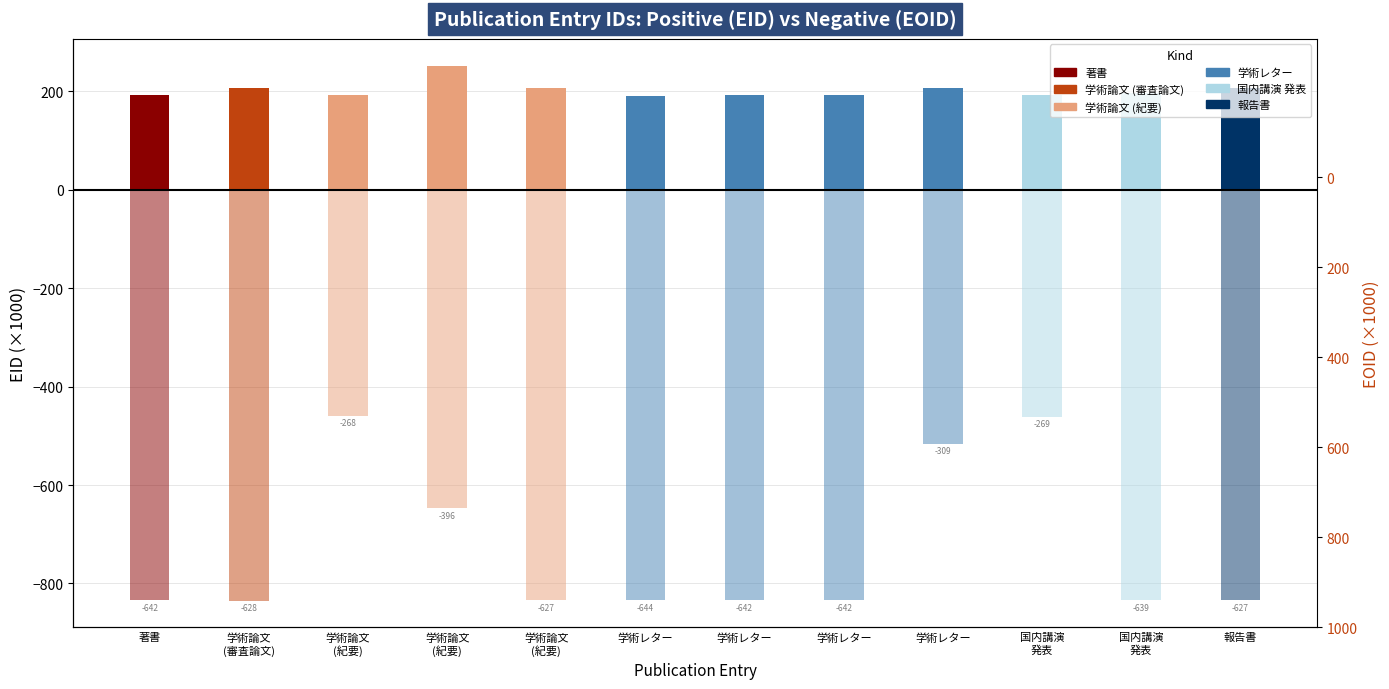

At which label does EID (In) first exceed 196?

学術論文
(審査論文)